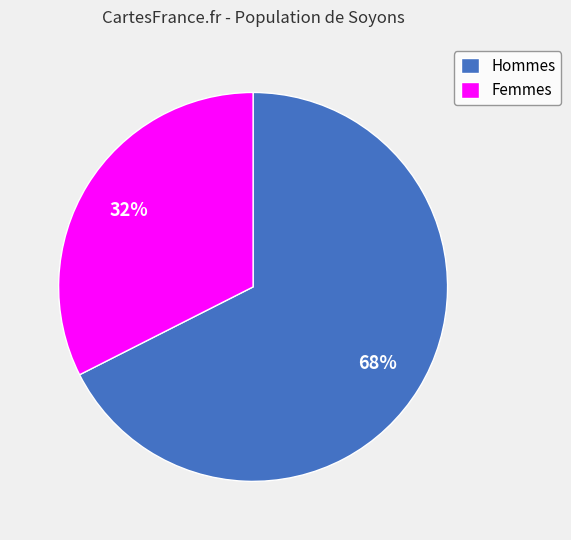

Do Femmes and Hommes together represent more than half of the pie?

Yes